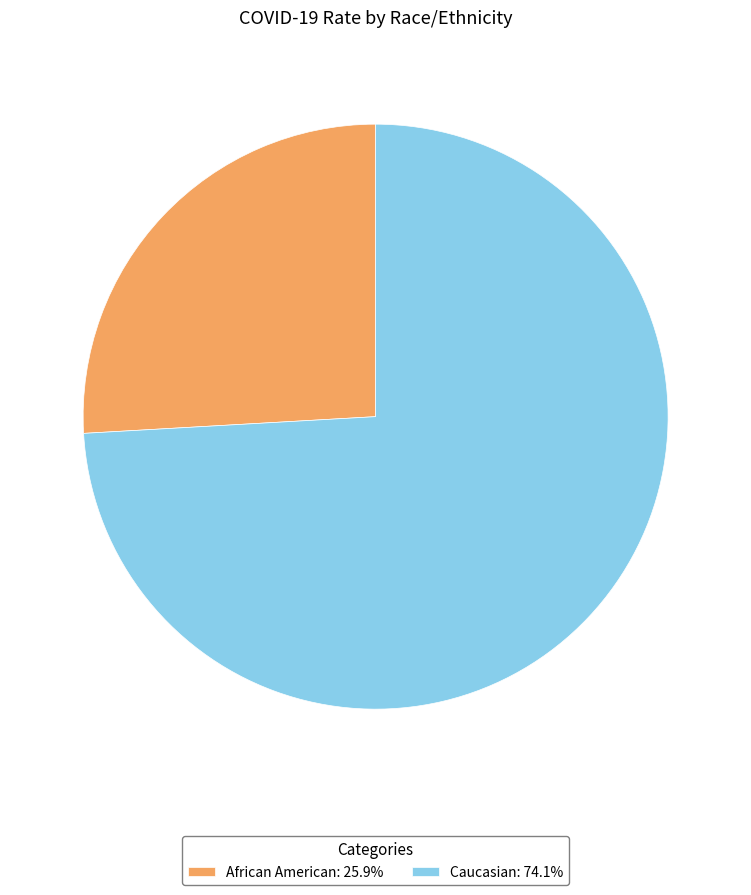

Which has a higher value, Caucasian or African American?

Caucasian